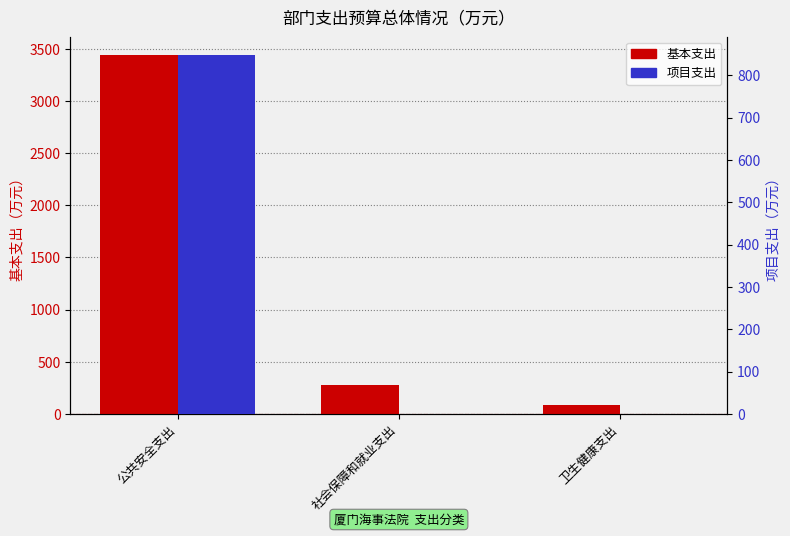

Reading left to right, what are all the values shown in this chart?

基本支出: 公共安全支出=3446.2	社会保障和就业支出=278.7	卫生健康支出=87.7
项目支出: 公共安全支出=849.0	社会保障和就业支出=0.0	卫生健康支出=0.0